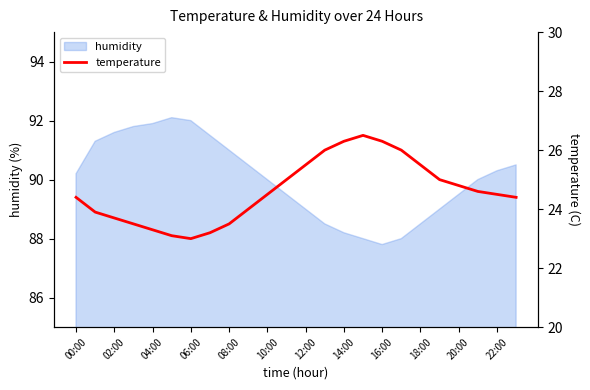

True or false: humidity has a value of 29.0 at 20:00.

False